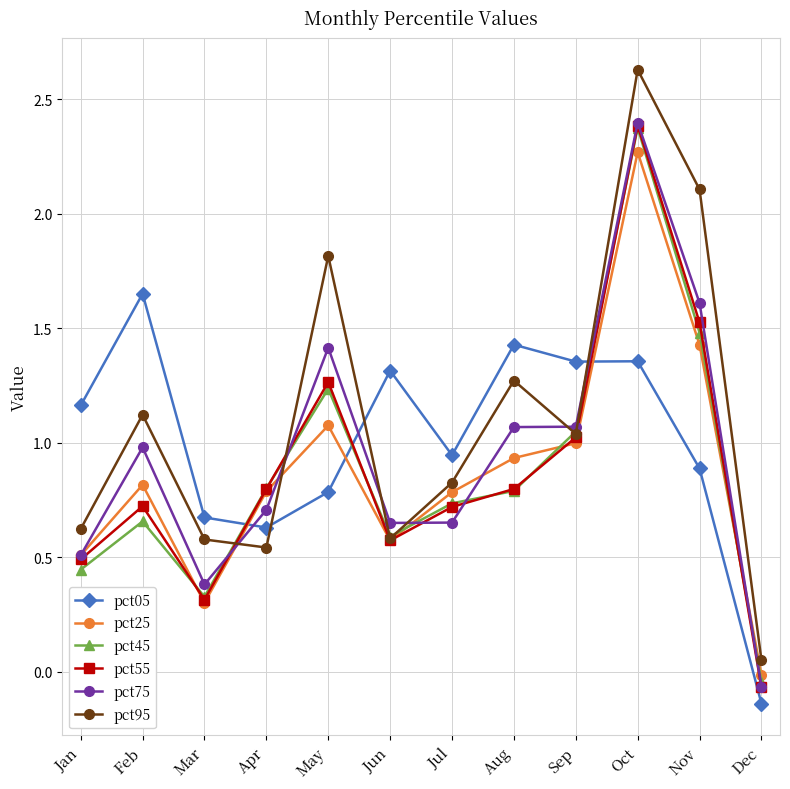

True or false: pct75 and pct45 cross at least once.

True